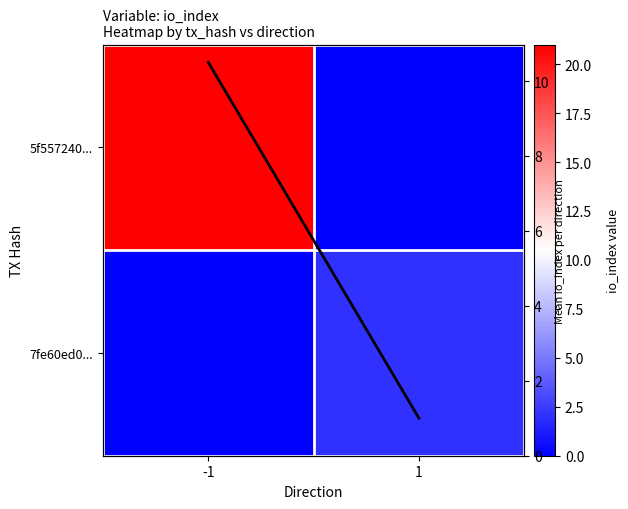

Which series has the largest range (max minus min)?

5f557240...